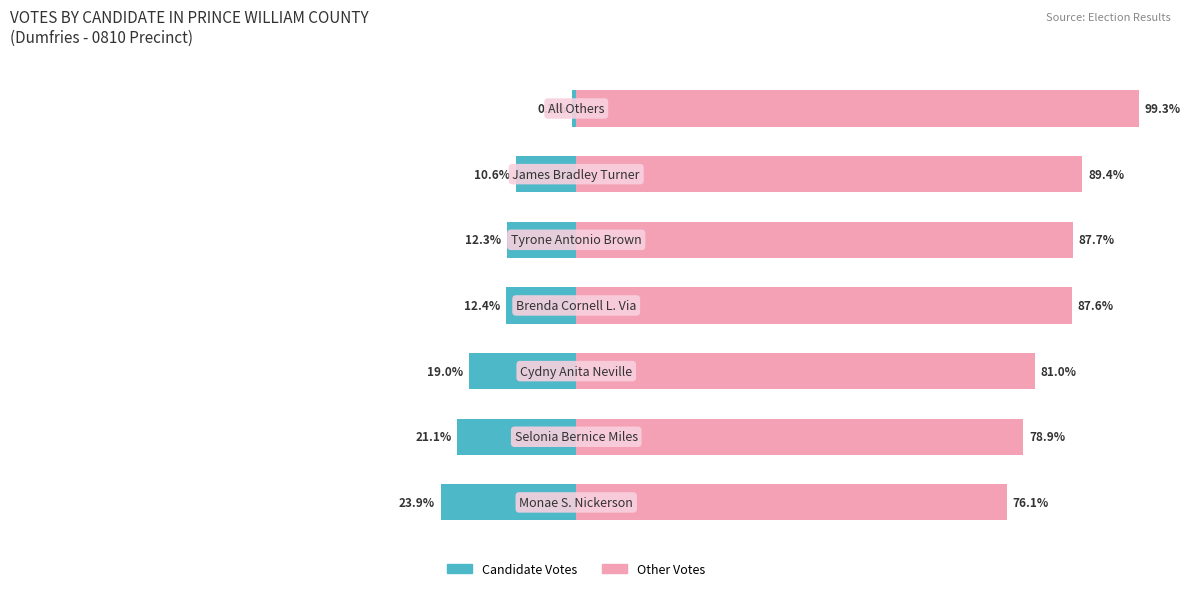

At how many categories does at least one series exceed 5?

7